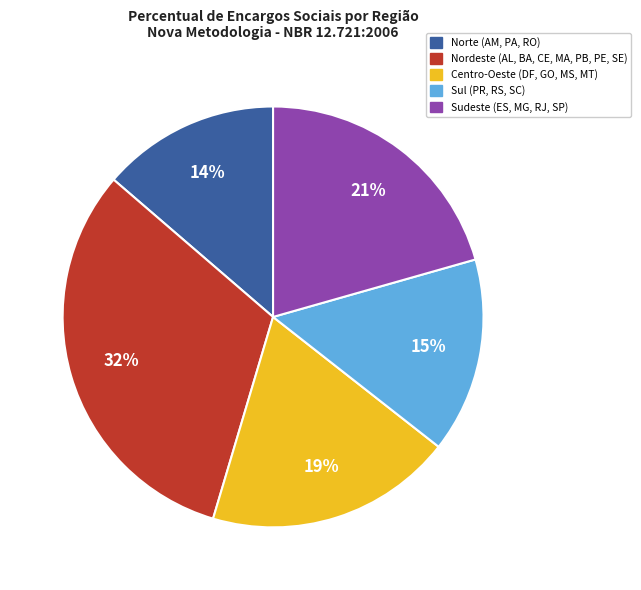

Do Norte (AM, PA, RO) and Nordeste (AL, BA, CE, MA, PB, PE, SE) together represent more than half of the pie?

No